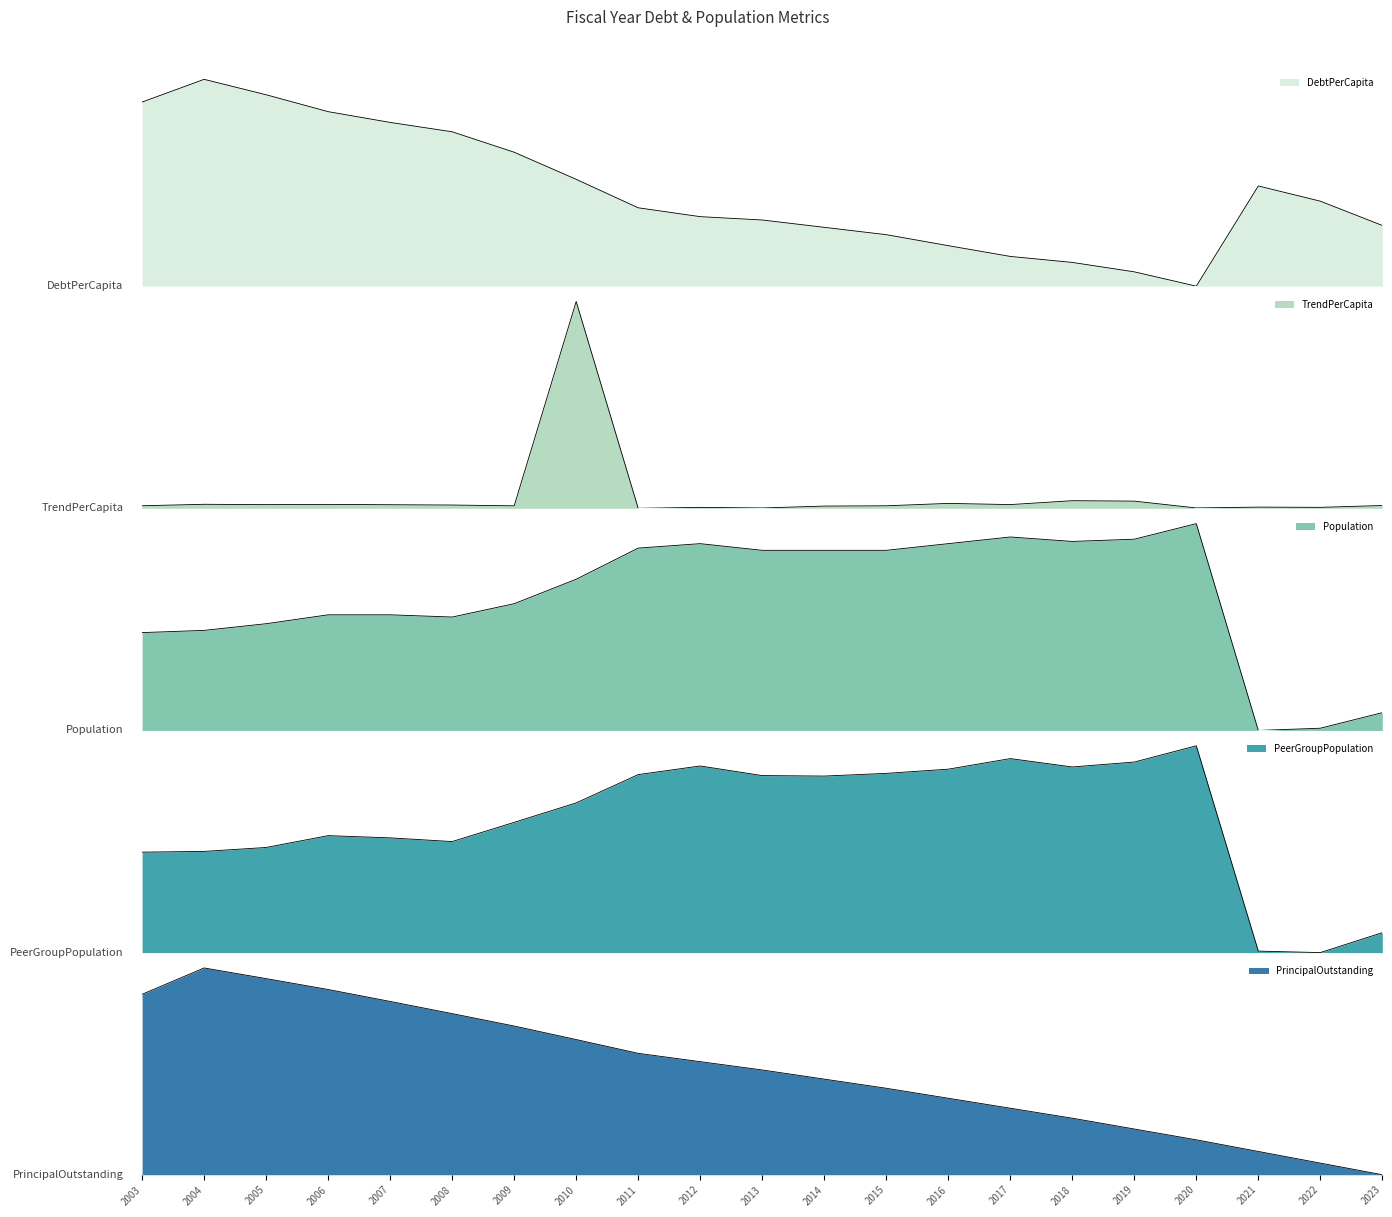

What is the approximate value of DebtPerCapita at 2016?

0.2